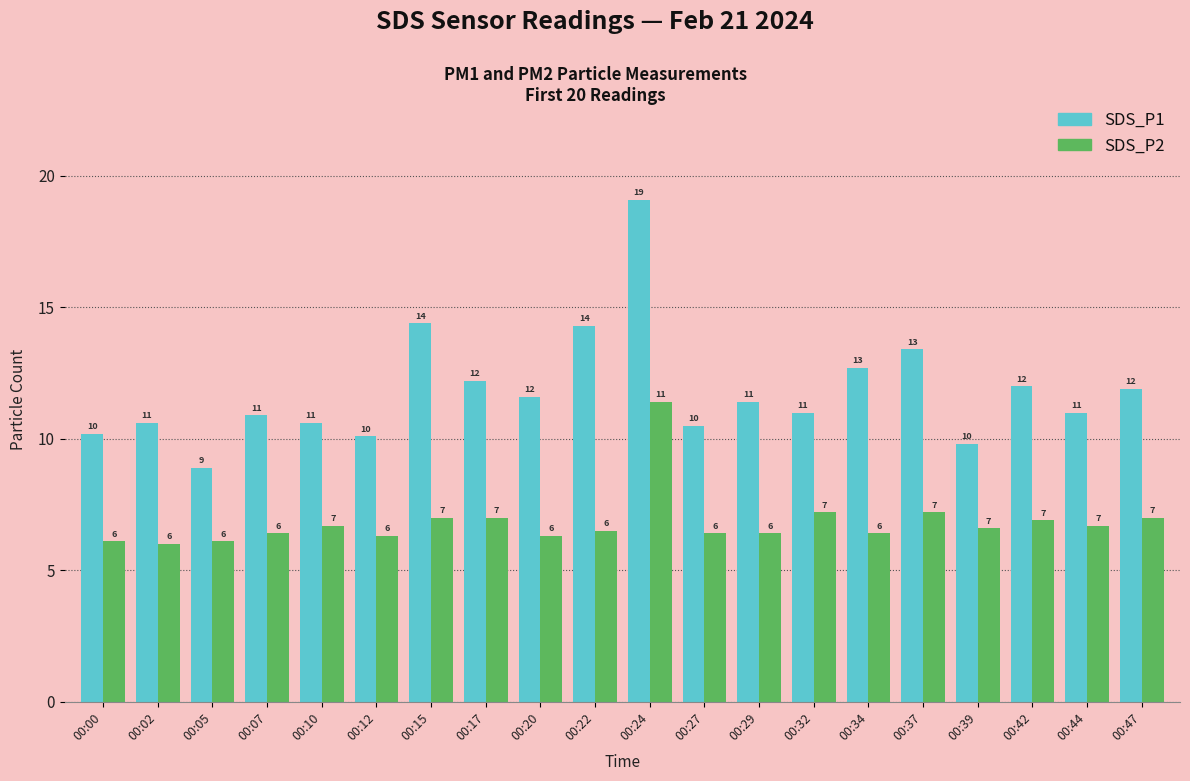

What are all the series names shown in the legend?

SDS_P1, SDS_P2